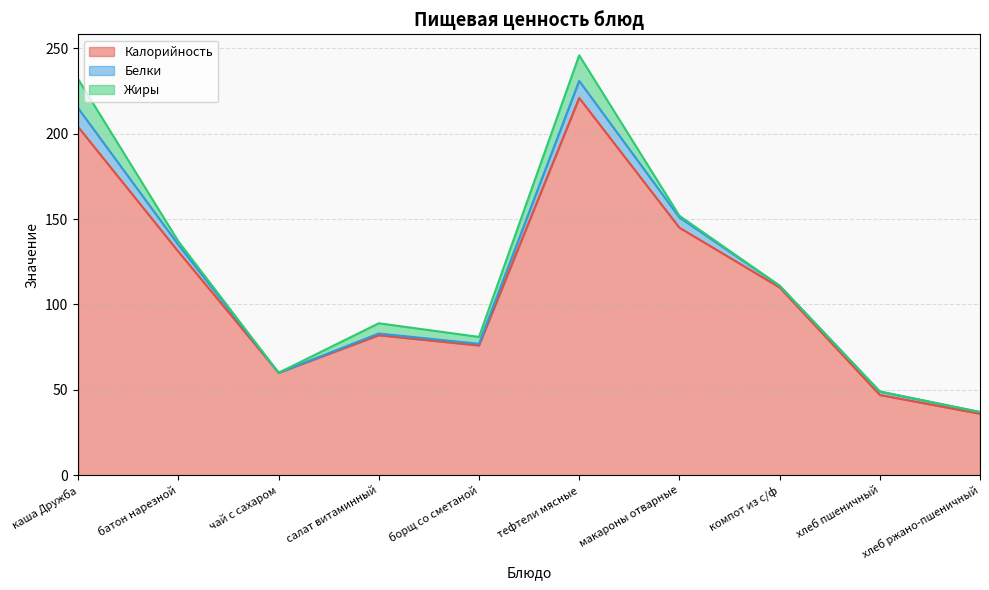

Count the number of data series in this chart.

3